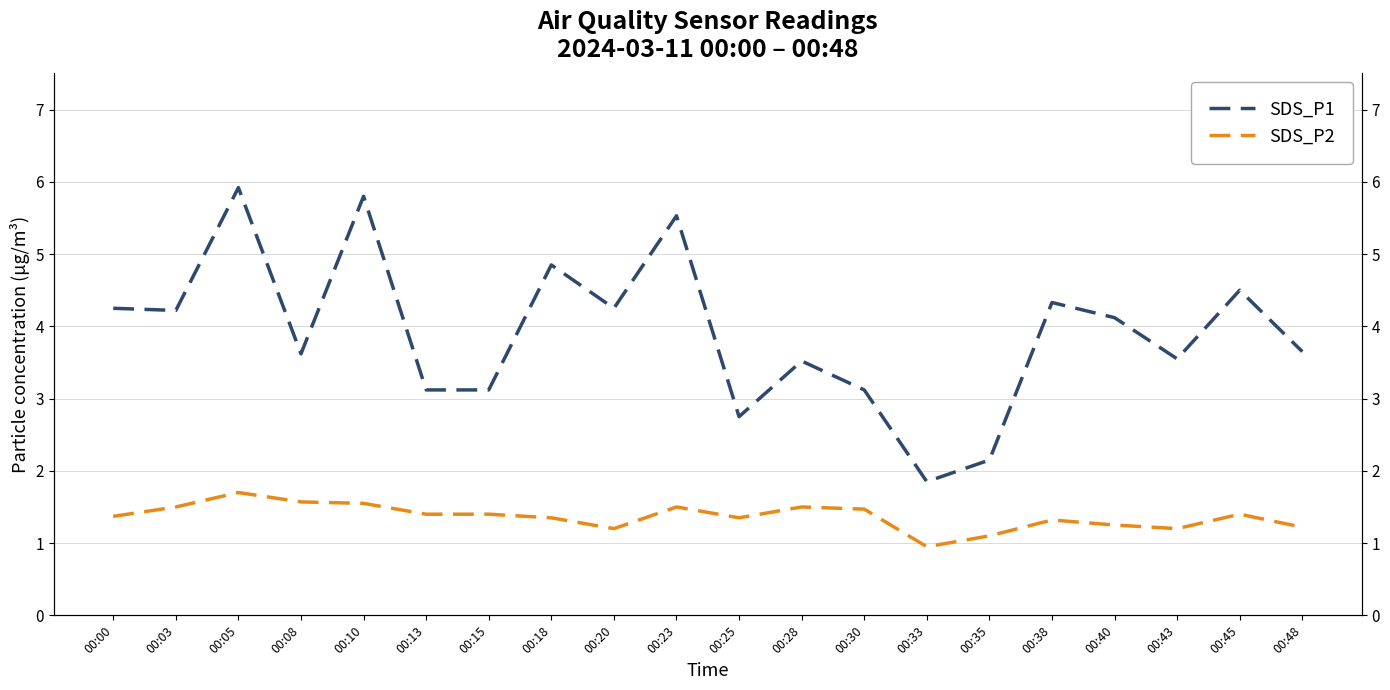

Which series has the largest range (max minus min)?

SDS_P1